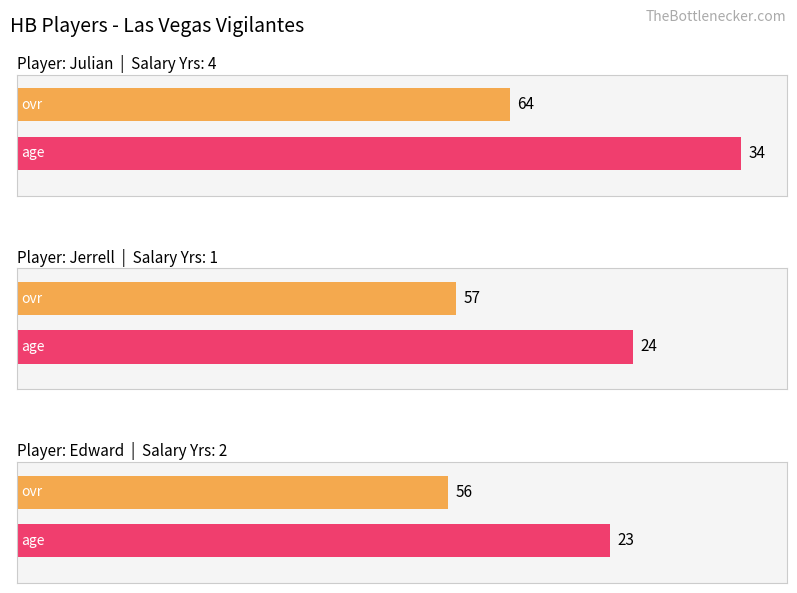

What is the difference between the maximum and minimum values in the age series?

11